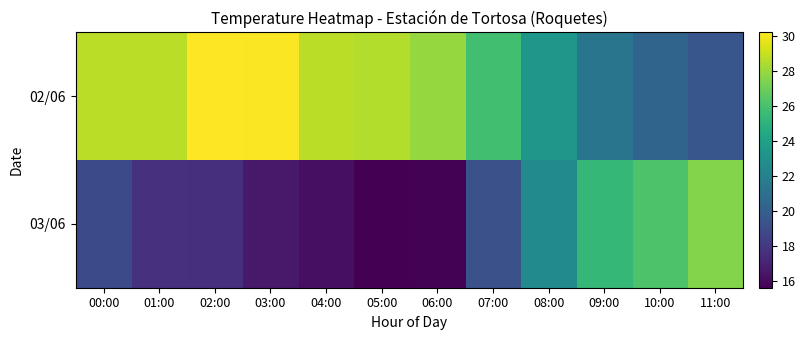

Which series has the largest total across all categories?

02/06